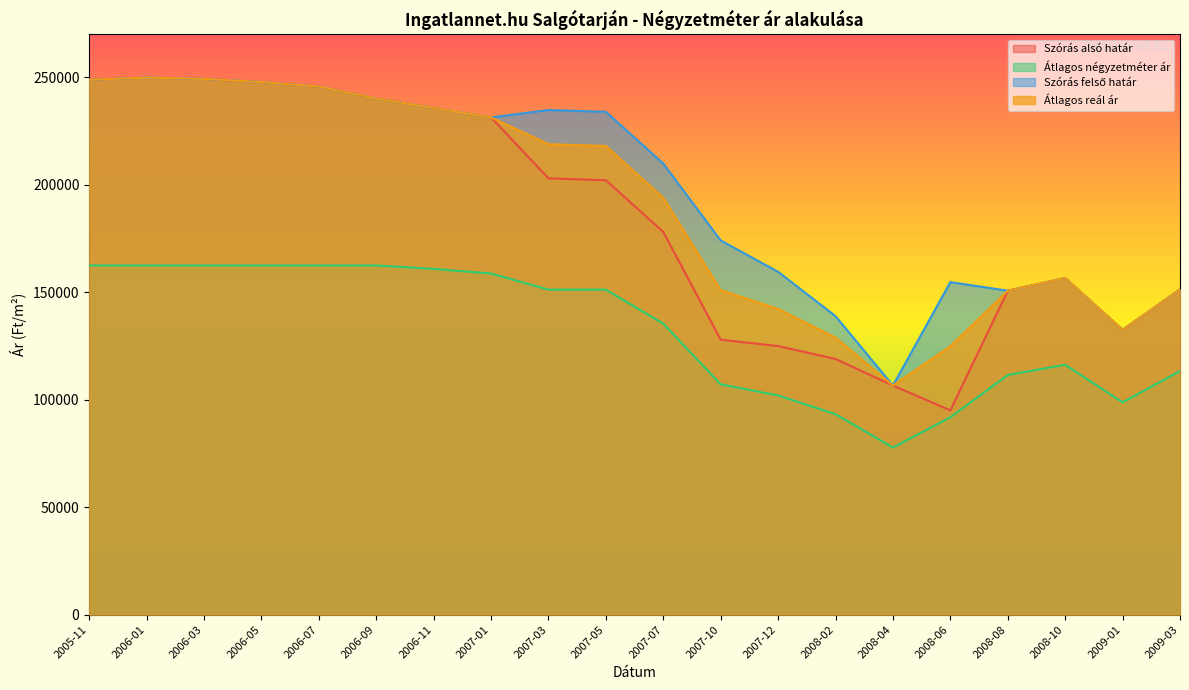

Reading right to left, extract all data points from this chart.

Szórás alsó határ: 2009-03=151360	2009-01=132534	2008-10=156648	2008-08=150741	2008-06=95049	2008-04=106618	2008-02=118981	2007-12=124984	2007-10=127943	2007-07=178076	2007-05=202169	2007-03=203025	2007-01=231380	2006-11=235824	2006-09=240168	2006-07=245749	2006-05=247867	2006-03=249328	2006-01=249935	2005-11=248897
Átlagos négyzetméter ár: 2009-03=113392	2009-01=98809	2008-10=116291	2008-08=111531	2008-06=91851	2008-04=77777	2008-02=93308	2007-12=102009	2007-10=107176	2007-07=135417	2007-05=151250	2007-03=151250	2007-01=158750	2006-11=160893	2006-09=162500	2006-07=162500	2006-05=162500	2006-03=162500	2006-01=162500	2005-11=162500
Szórás felső határ: 2009-03=151360	2009-01=132534	2008-10=156648	2008-08=150741	2008-06=154761	2008-04=106618	2008-02=138913	2007-12=159536	2007-10=174129	2007-07=209894	2007-05=233987	2007-03=234843	2007-01=231380	2006-11=235824	2006-09=240168	2006-07=245749	2006-05=247867	2006-03=249328	2006-01=249935	2005-11=248897
Átlagos reál ár: 2009-03=151360	2009-01=132534	2008-10=156648	2008-08=150741	2008-06=124905	2008-04=106618	2008-02=128947	2007-12=142260	2007-10=151036	2007-07=193985	2007-05=218078	2007-03=218934	2007-01=231380	2006-11=235824	2006-09=240168	2006-07=245749	2006-05=247867	2006-03=249328	2006-01=249935	2005-11=248897